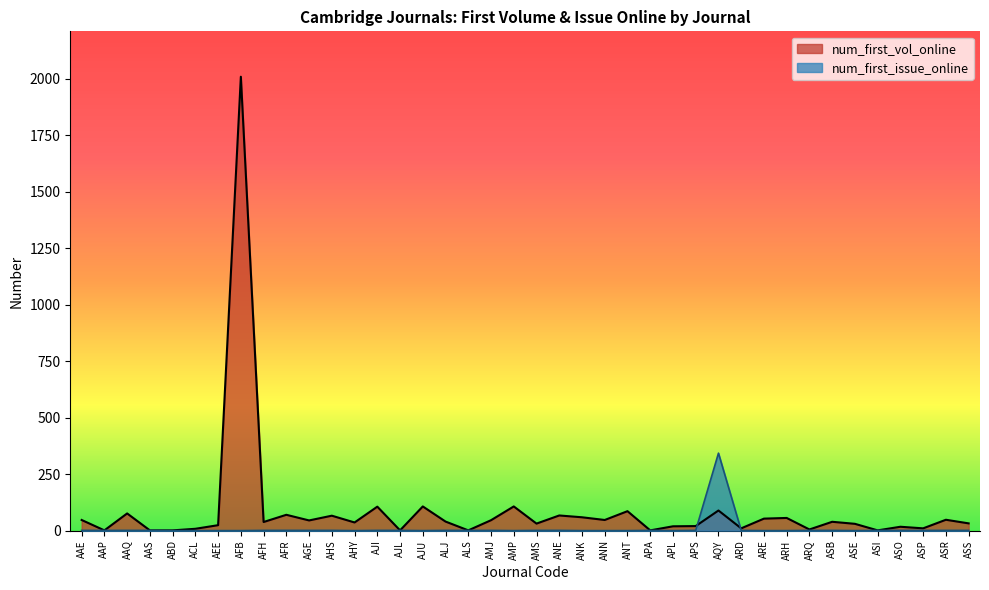

Between AJU and ARD, which is larger?

AJU